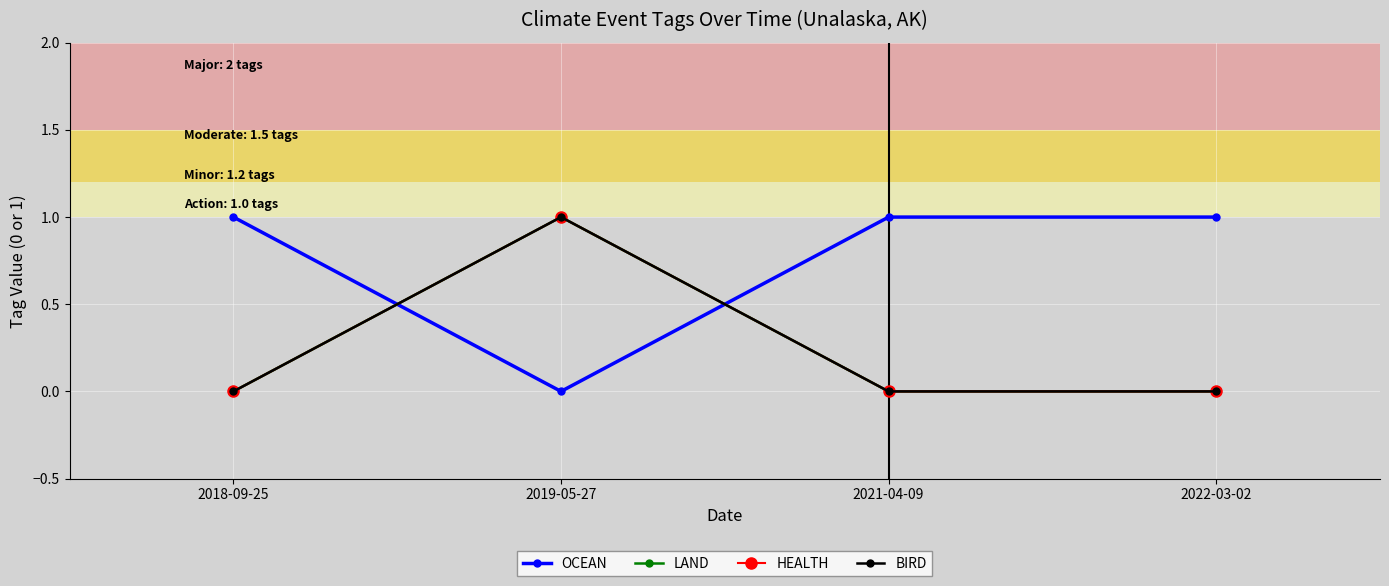

Is this an area chart (filled region under the line)?

No